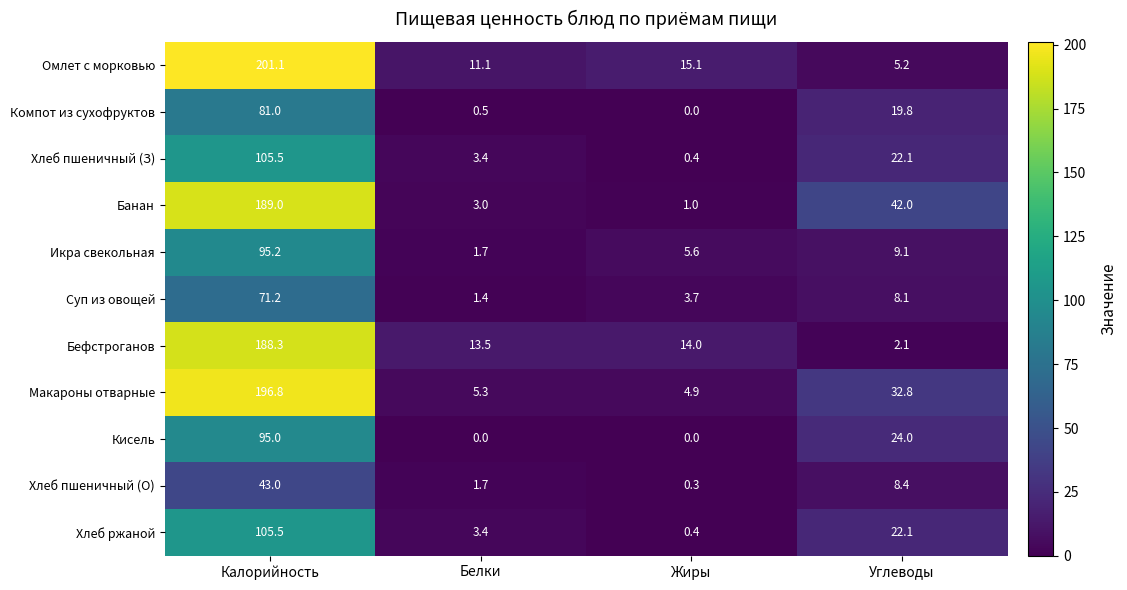

At which label is Омлет с морковью closest to 103?

Жиры